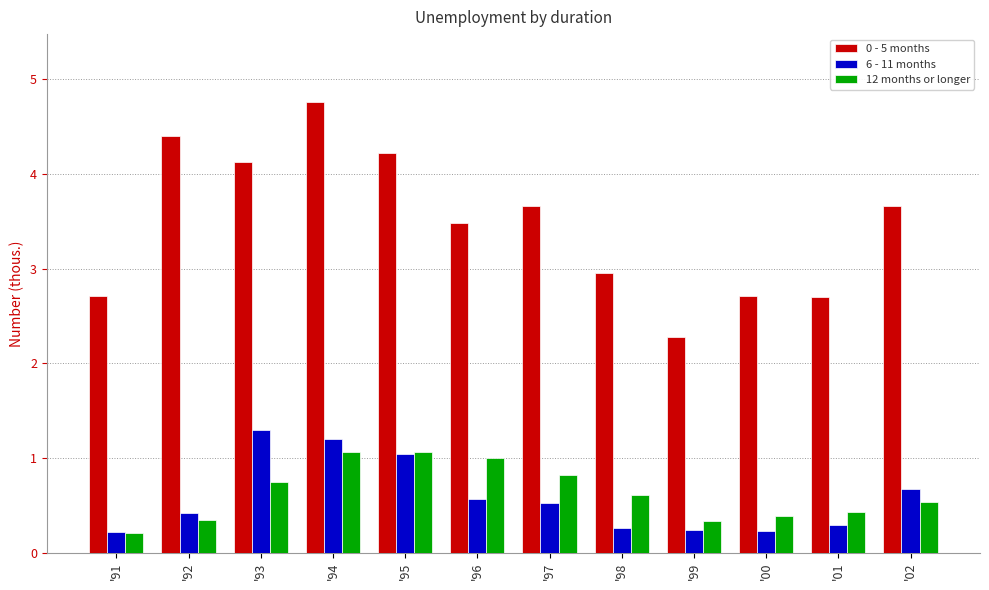

At how many categories does at least one series exceed 3?

7